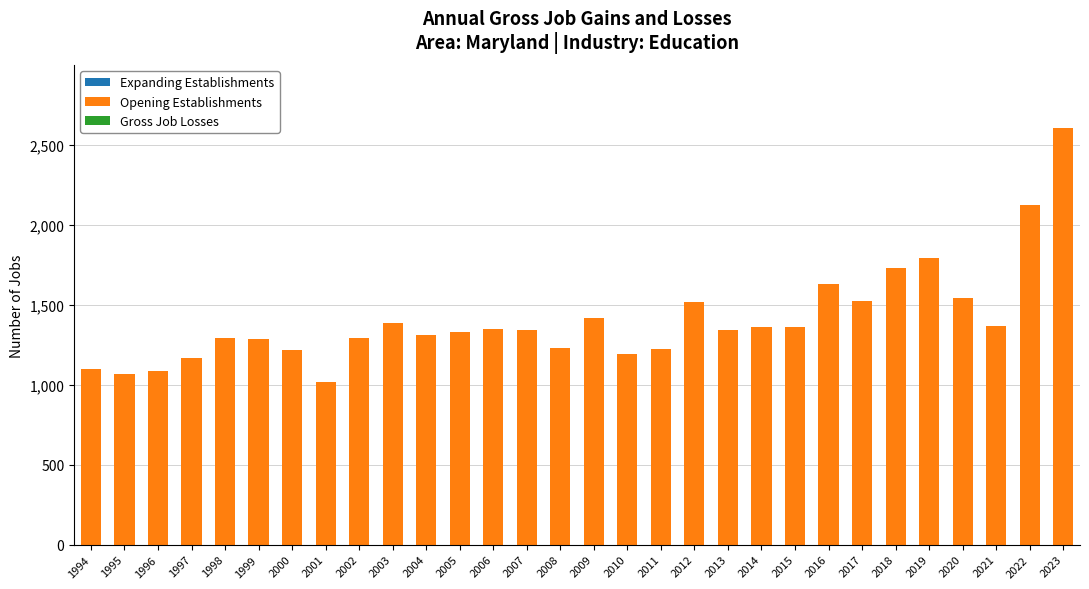

What is the value of the 11th bar from the left?

1309